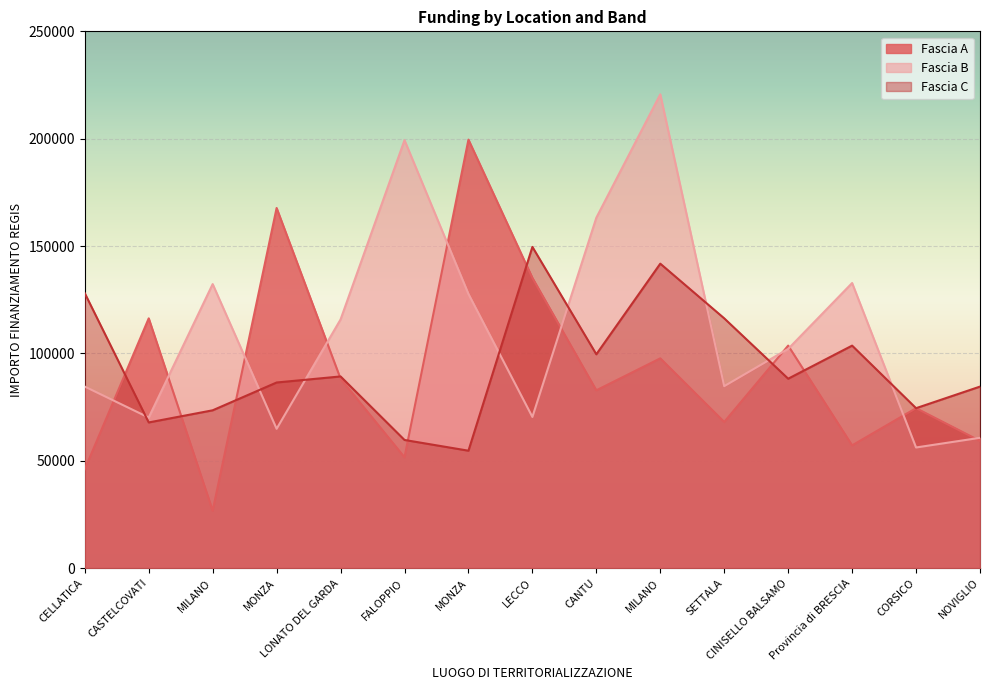

What is the minimum value shown in the chart?

26730.0